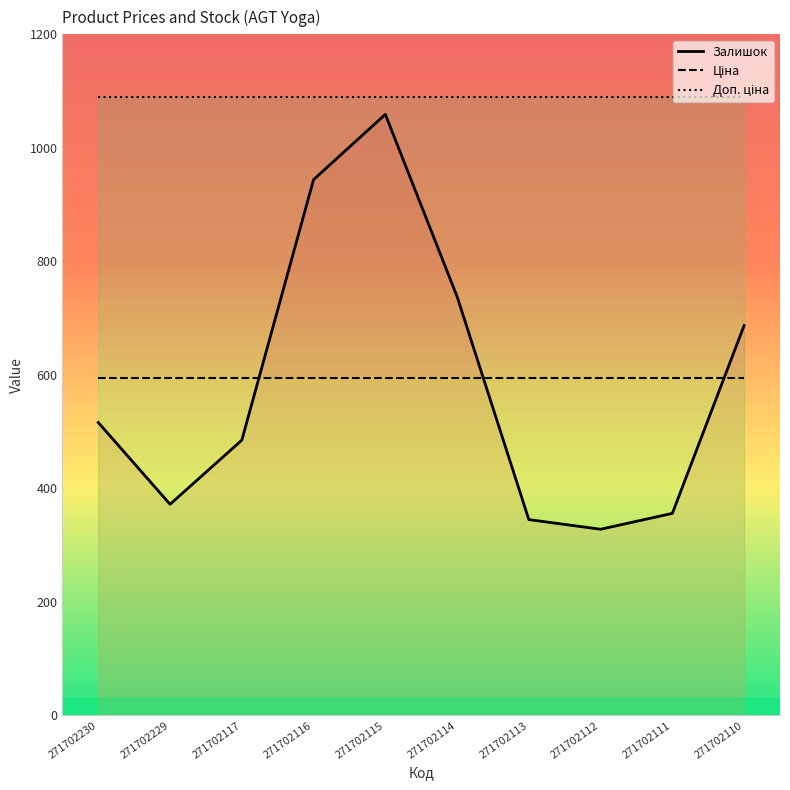

What are all the series names shown in the legend?

Ціна, Доп. ціна, Залишок